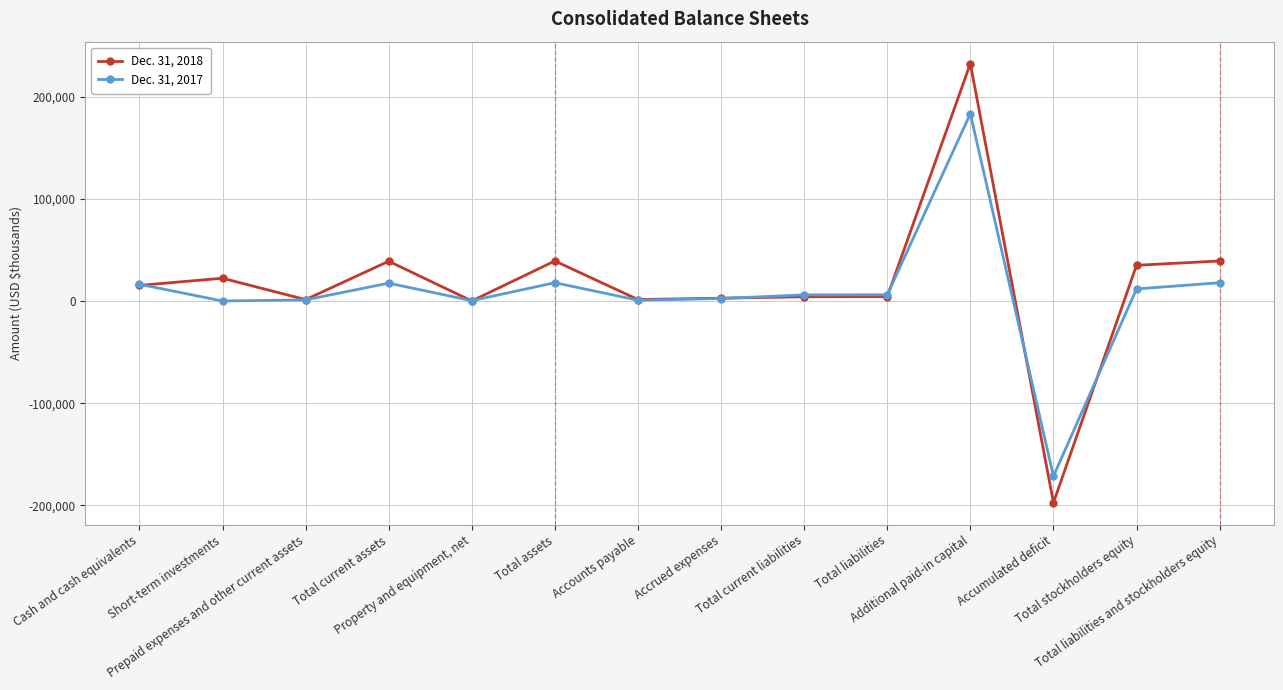

What is the spread (max minus min) of values at Accrued expenses?

331